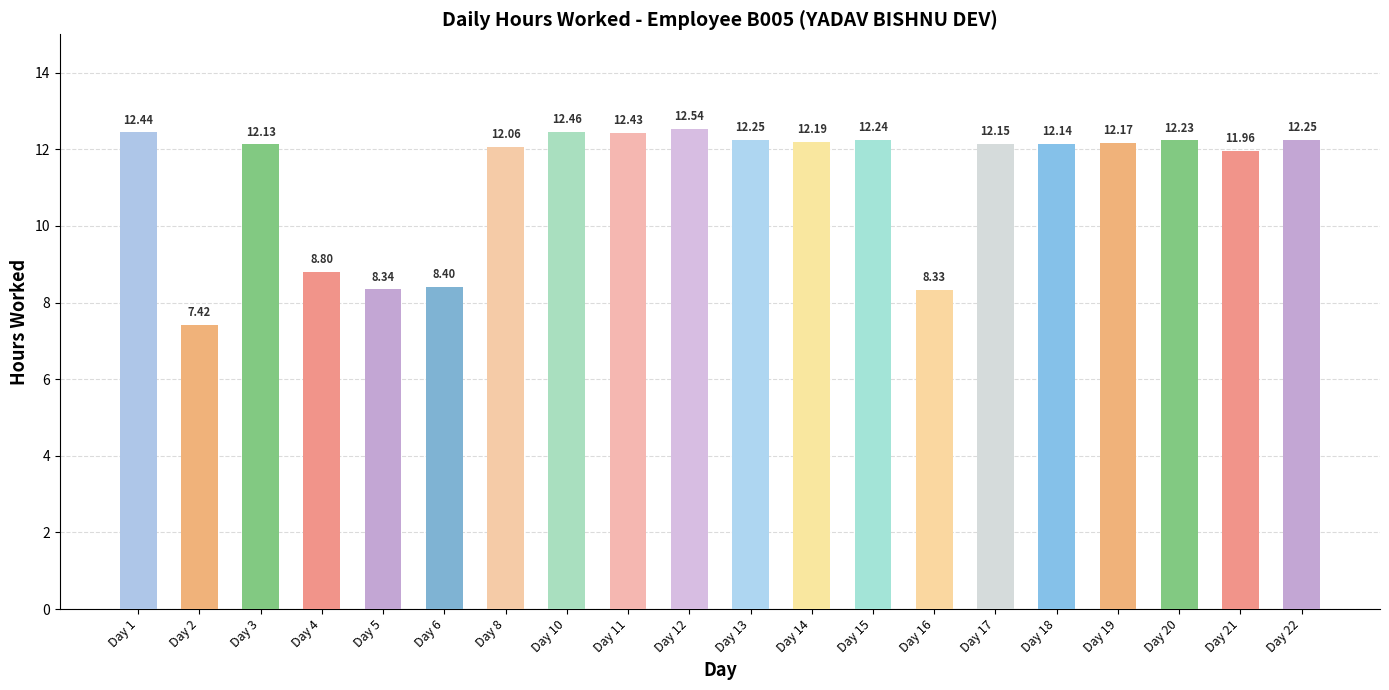

Approximately how many times larger is the value at Day 1 compared to Day 16?

1.5